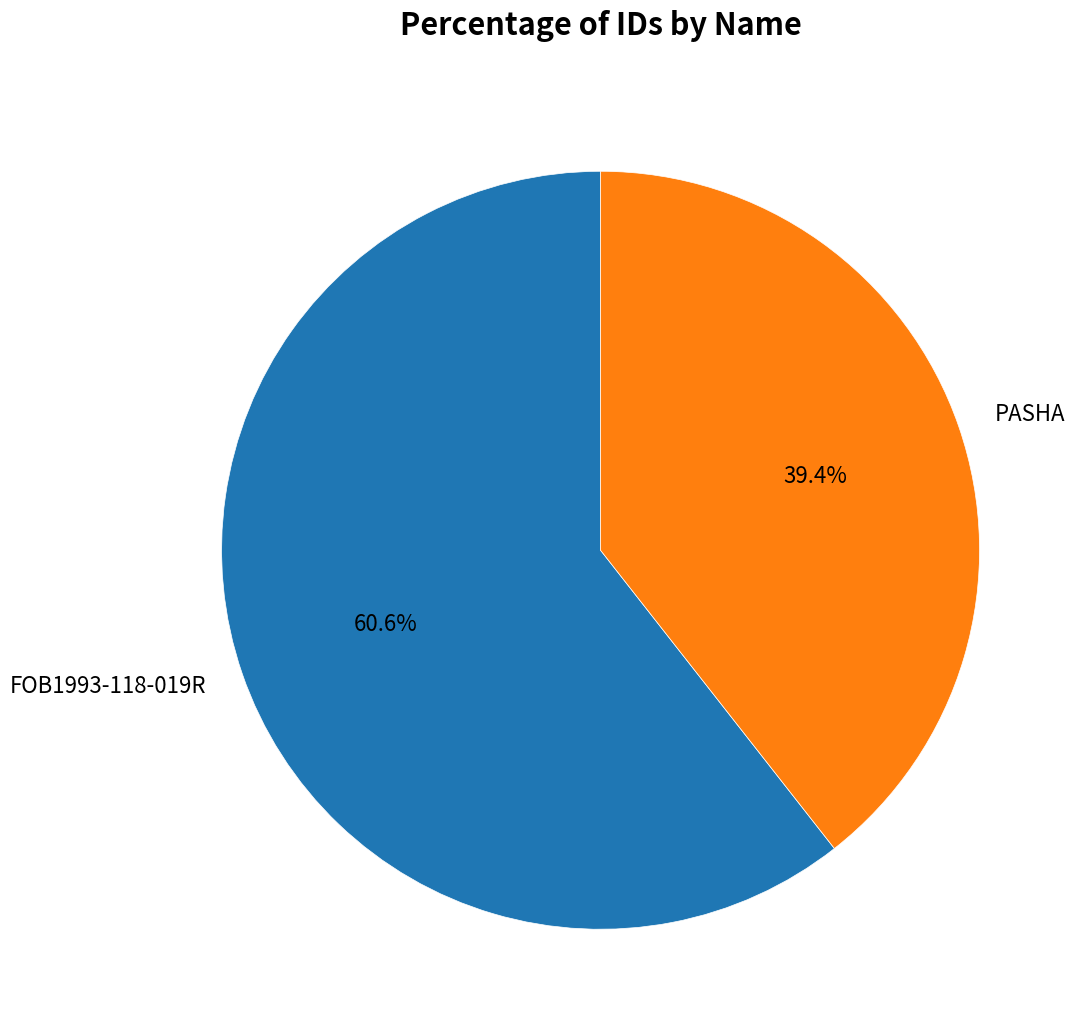

How many slices are in this pie chart?

2